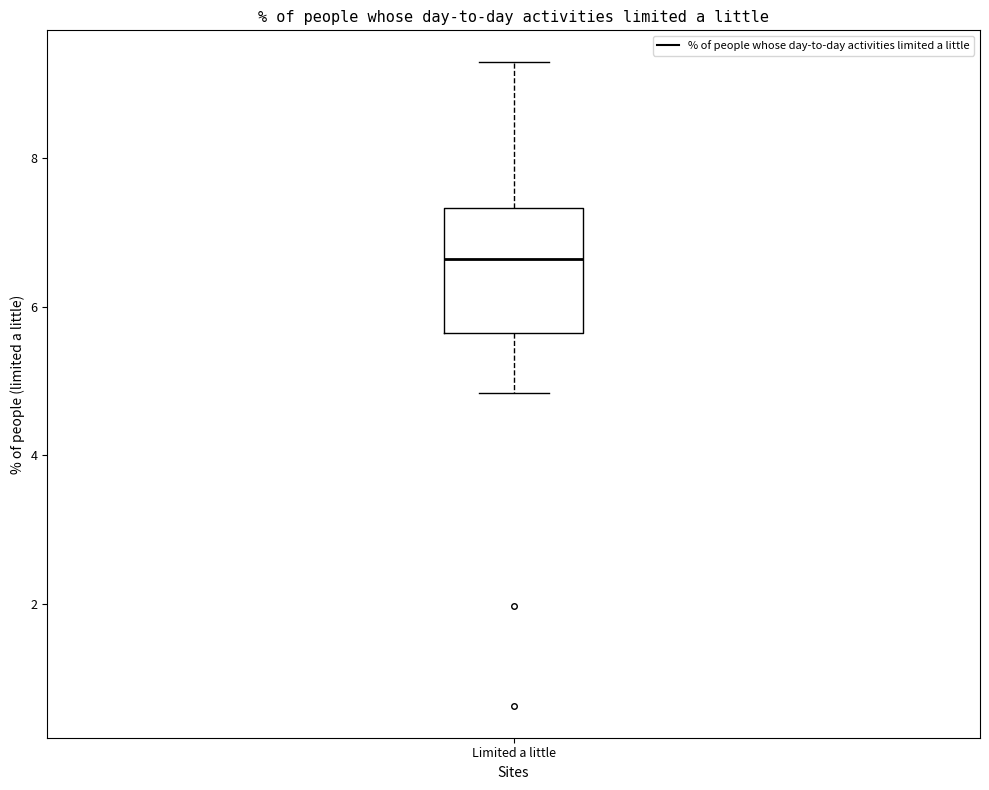

Where does the upper whisker of the box for Limited a little end on the y-axis? The values are not printed on the chart, so give them approximately, as read against the axis.

9.2